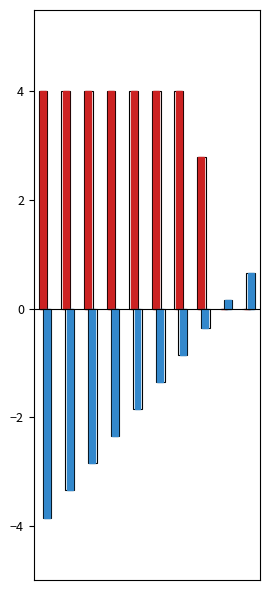

What is the maximum value shown in the chart?

4.0